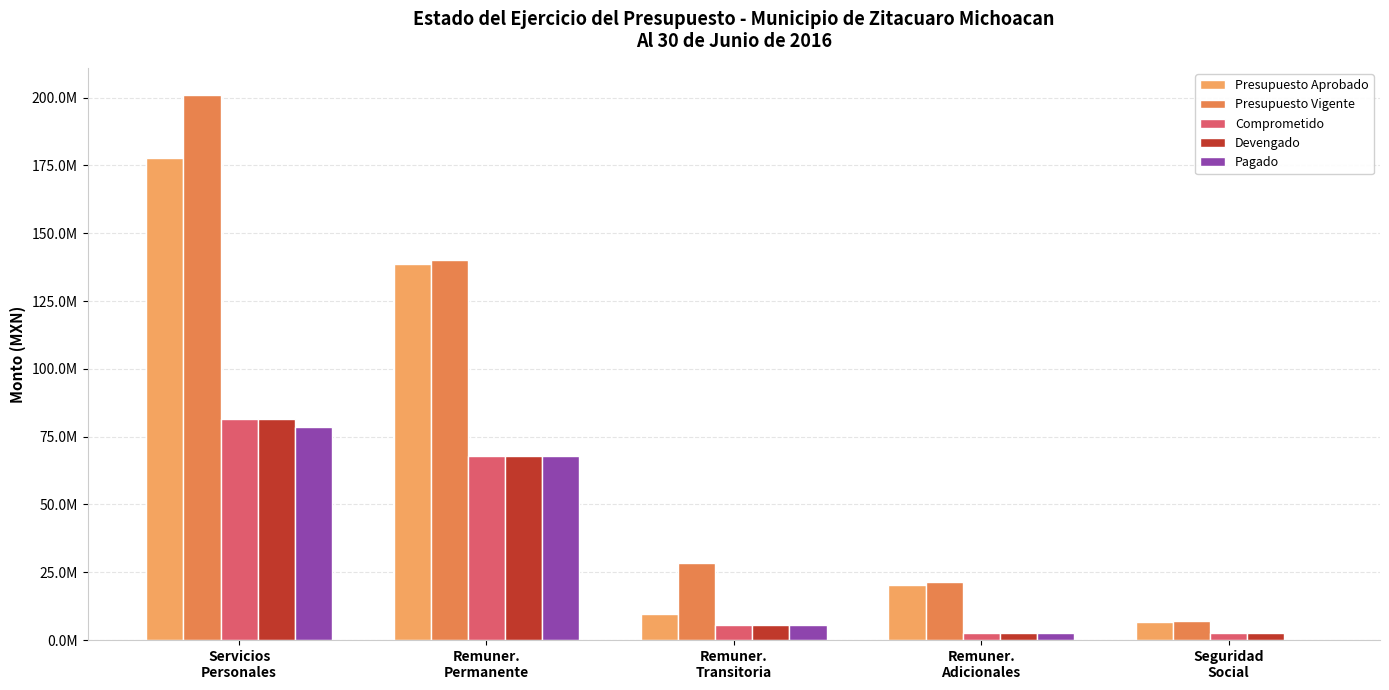

What are all the series names shown in the legend?

Presupuesto Aprobado, Presupuesto Vigente, Comprometido, Devengado, Pagado